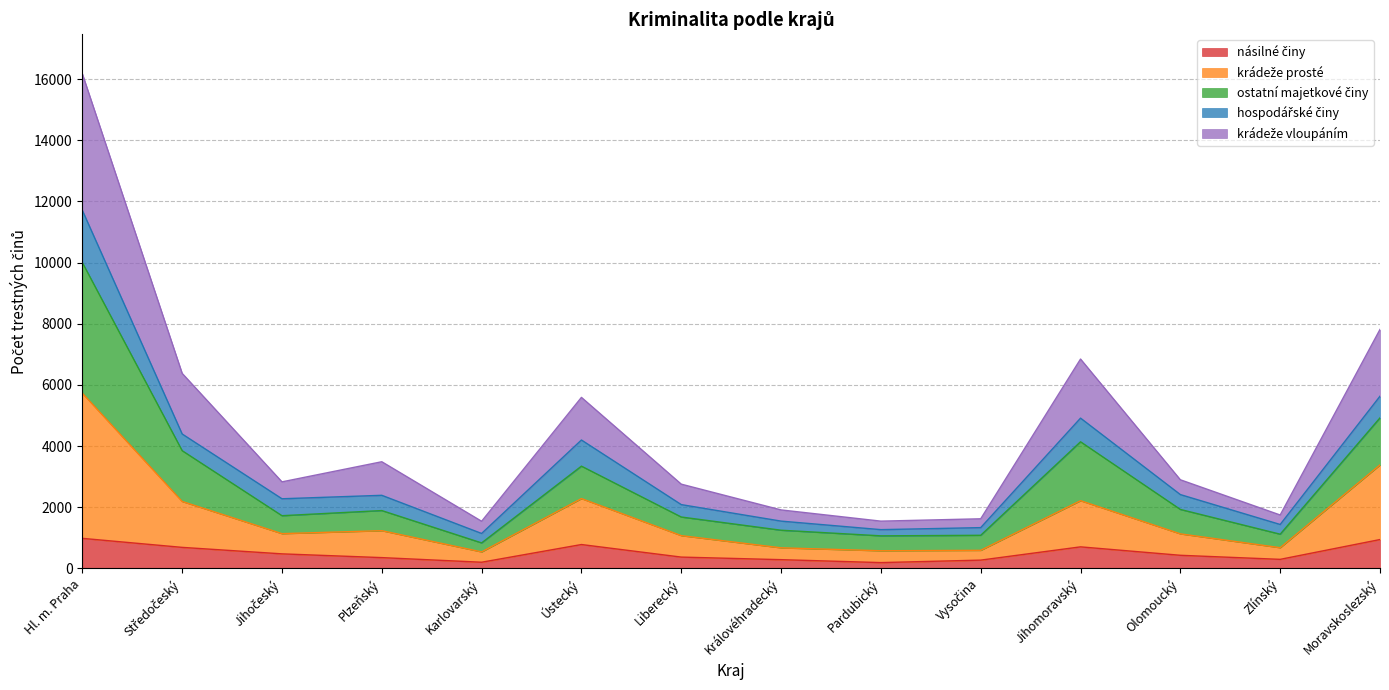

How many interior local valleys does the krádeže vloupáním series have?

4